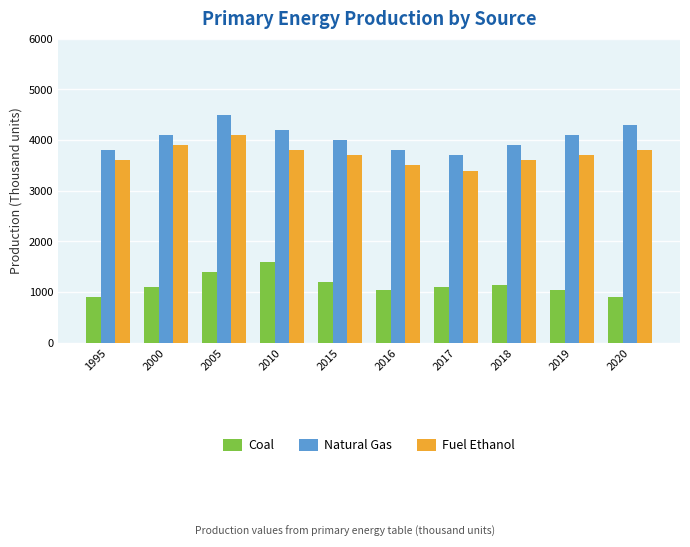

Is it true that Coal equals 625 at 2019?

False